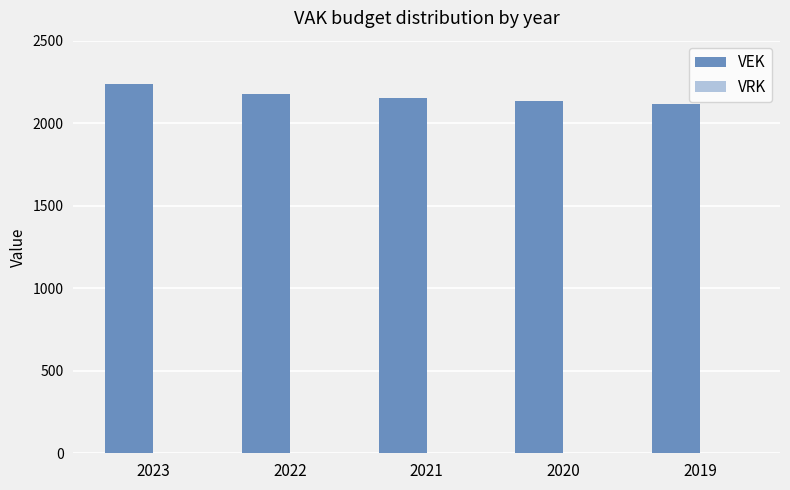

How many bars are there in total?

5